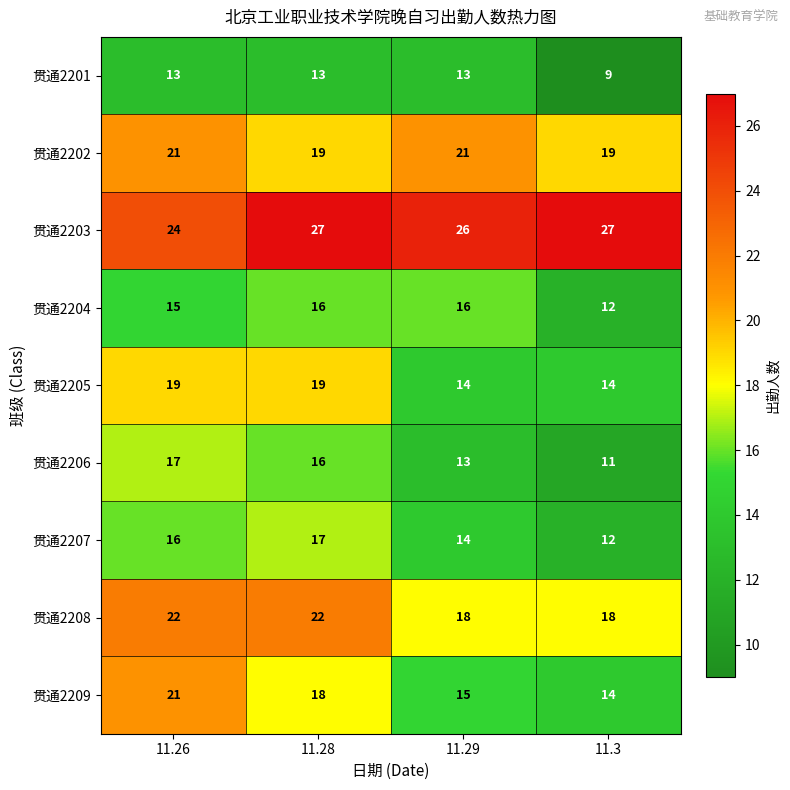

The value of 贯通2205 at 11.28 is 9. True or false?

False